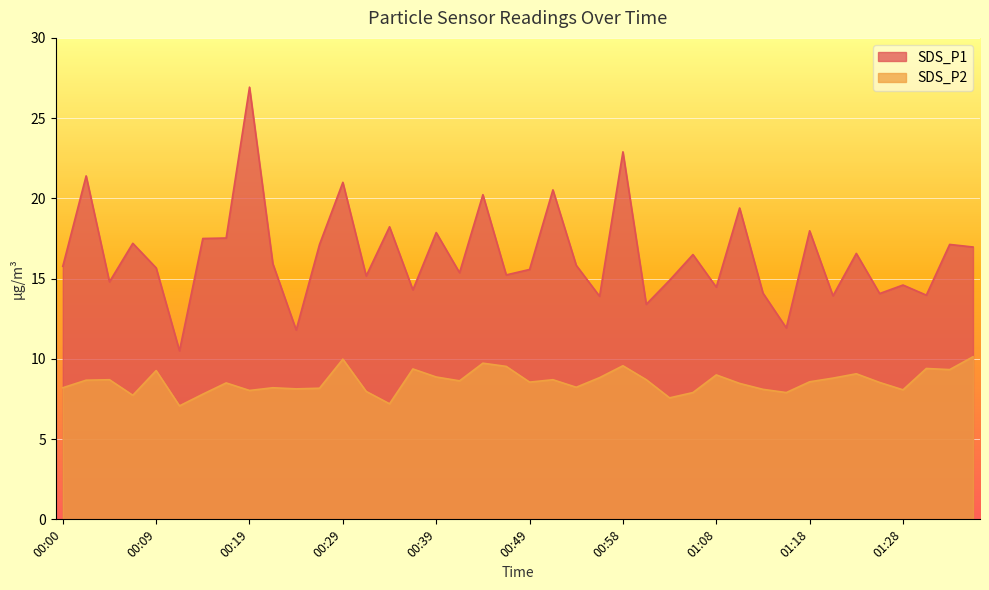

What is the label of the 15th point from the right?

01:01